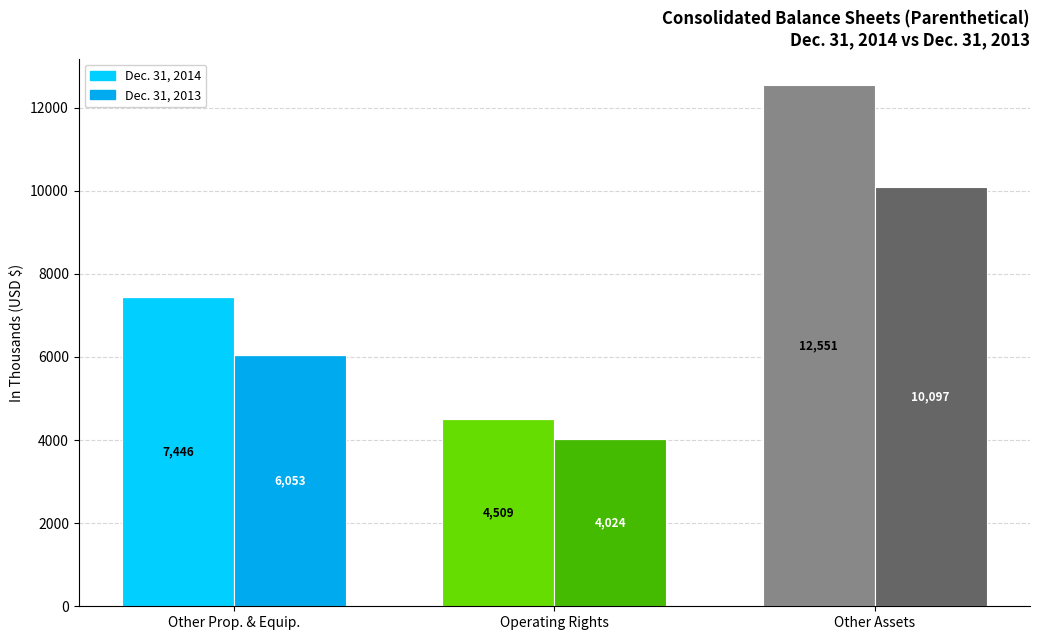

List the series in order of their overall mean, lowest first.

Dec. 31, 2013, Dec. 31, 2014